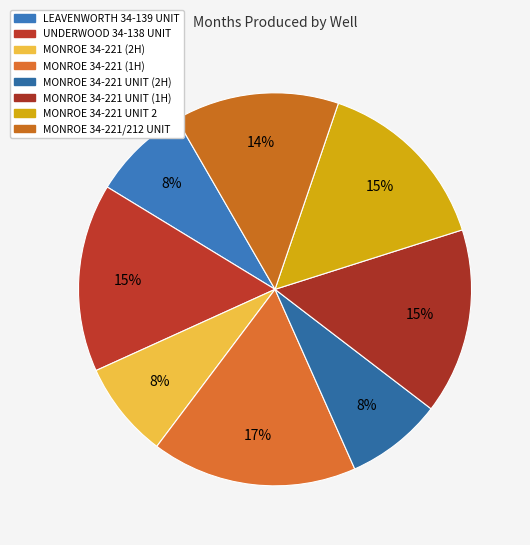

Between MONROE 34-221 (2H) and MONROE 34-221 UNIT 2, which is larger?

MONROE 34-221 UNIT 2